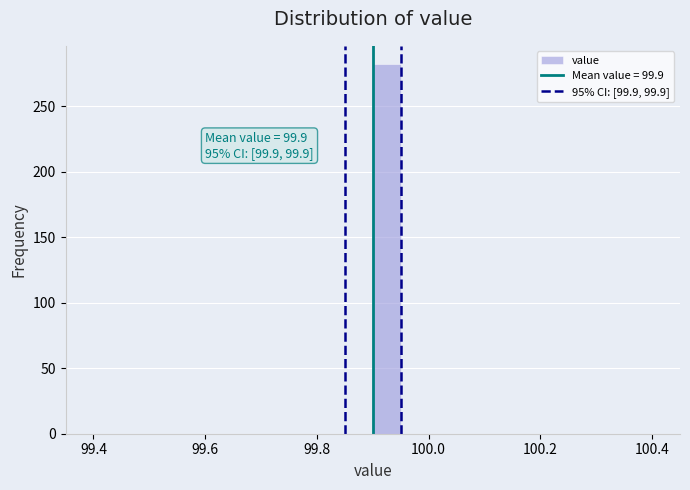

Read against the x-axis, roughly where is the centre of the tallest bar?

99.92